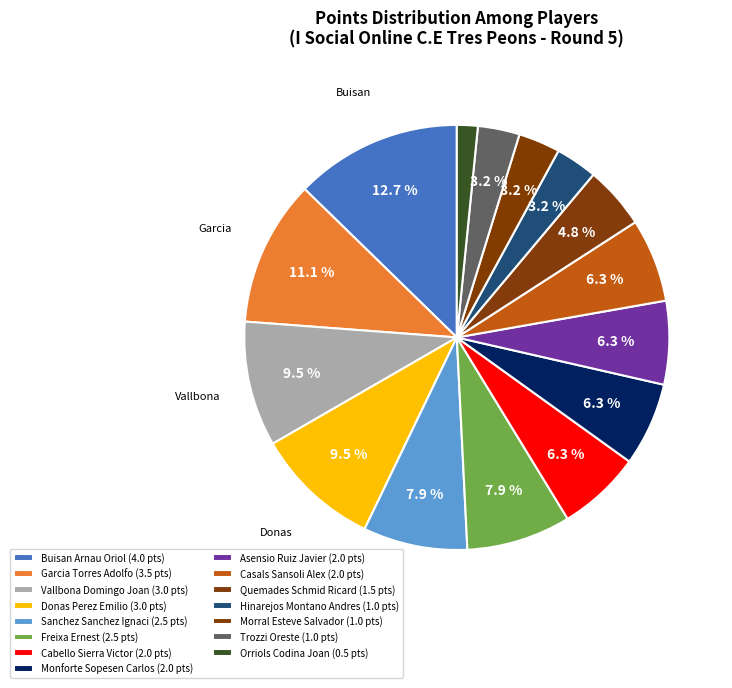

How many segments does this pie chart have?

15